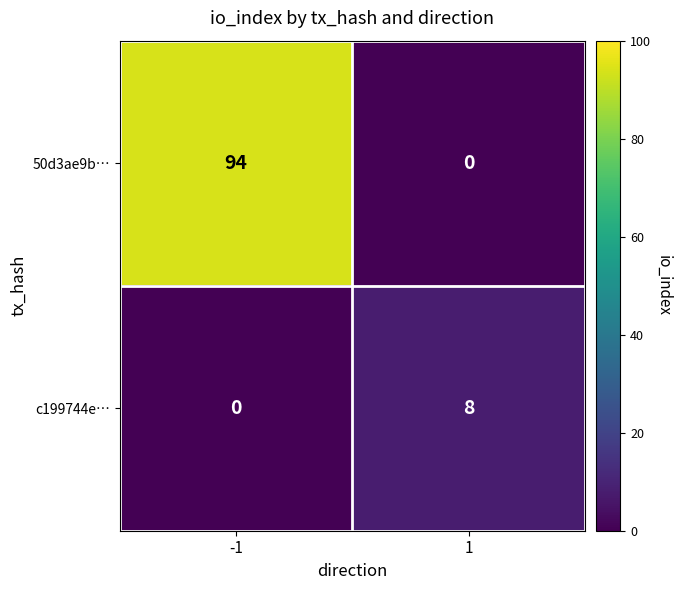

Rank the series by their maximum value, from highest to lowest.

50d3ae9b…, c199744e…